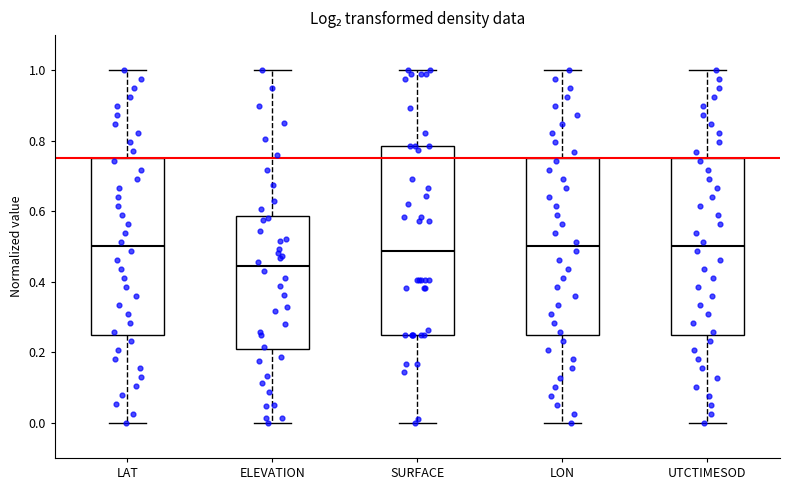

Reading left to right, transcribe this box plot: for each box, give where its median line is, the range the box spans, and where its two whiskers end, as read against the y-axis. The values are not printed on the chart, so give them approximately, as read against the axis.

LAT: median 0.50, box 0.26 to 0.76, whiskers 0.00 to 1.00
ELEVATION: median 0.44, box 0.20 to 0.58, whiskers 0.00 to 1.00
SURFACE: median 0.48, box 0.26 to 0.78, whiskers 0.00 to 1.00
LON: median 0.50, box 0.26 to 0.76, whiskers 0.00 to 1.00
UTCTIMESOD: median 0.50, box 0.24 to 0.74, whiskers 0.00 to 1.00